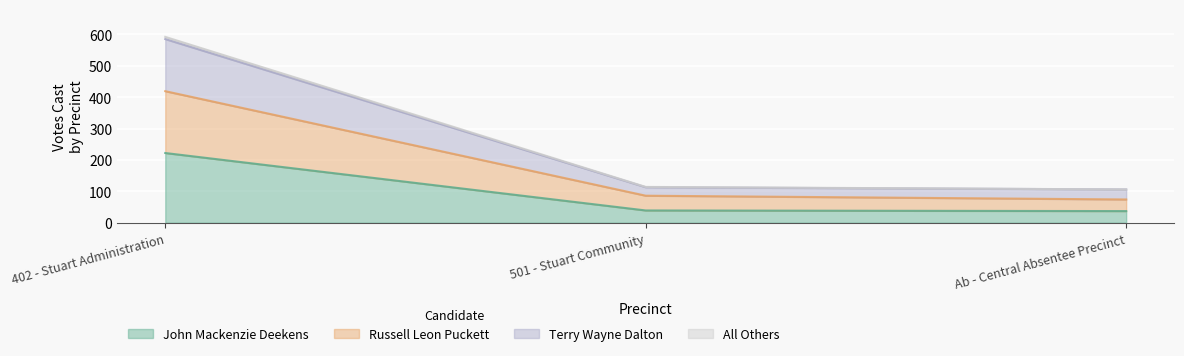

At which category is the sum across all series the highest?

402 - Stuart Administration